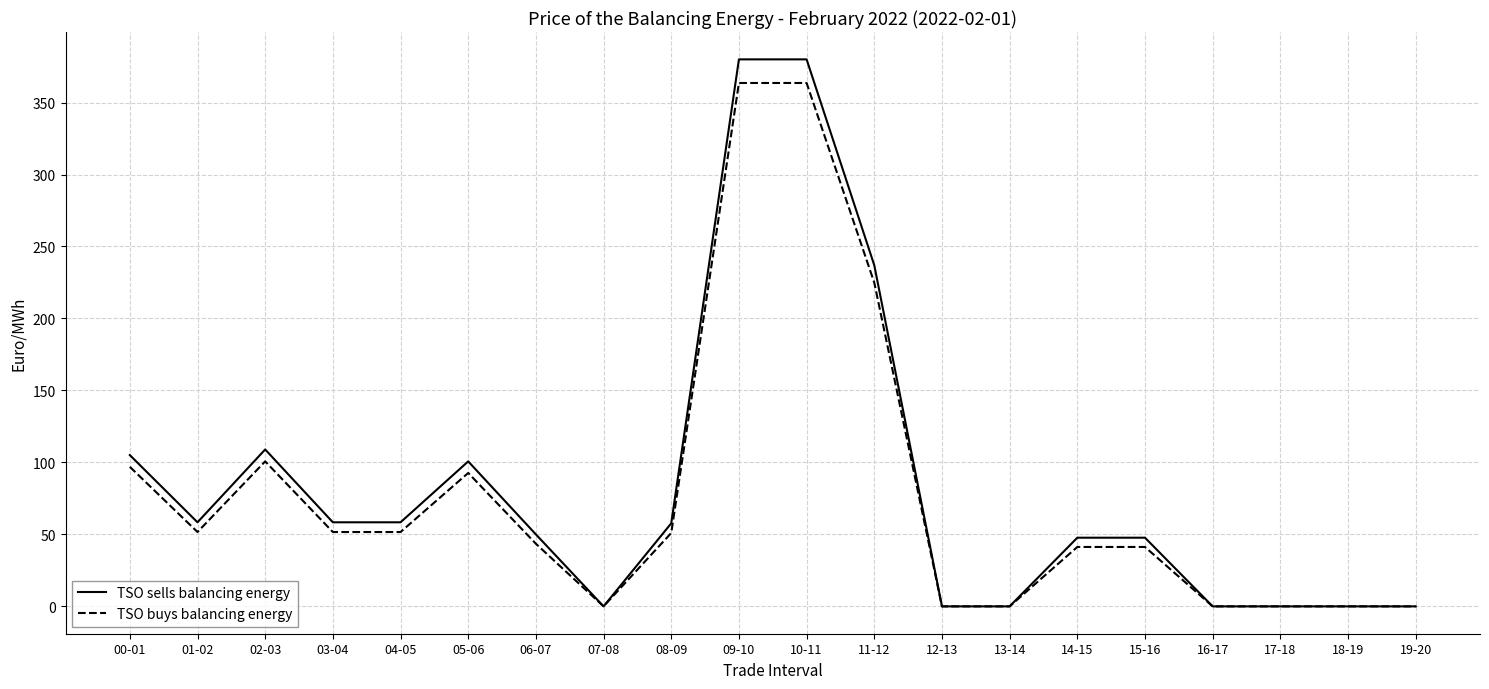

What position from the right is 03-04?

17